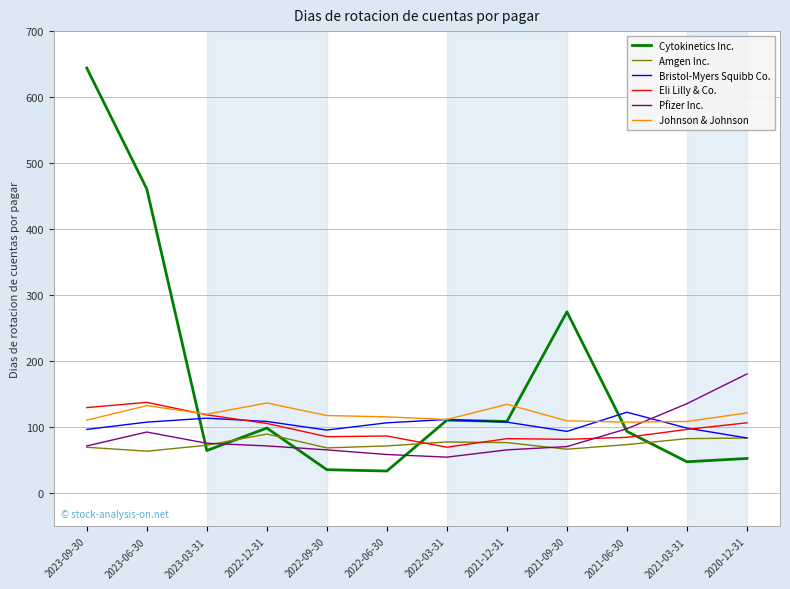

True or false: Bristol-Myers Squibb Co. and Pfizer Inc. cross at least once.

True